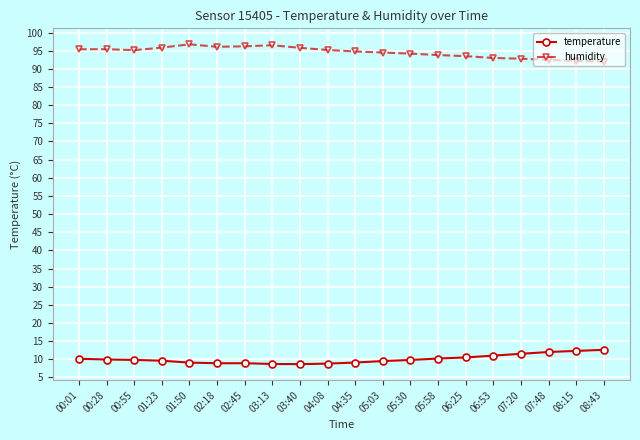

What are all the series names shown in the legend?

temperature, humidity